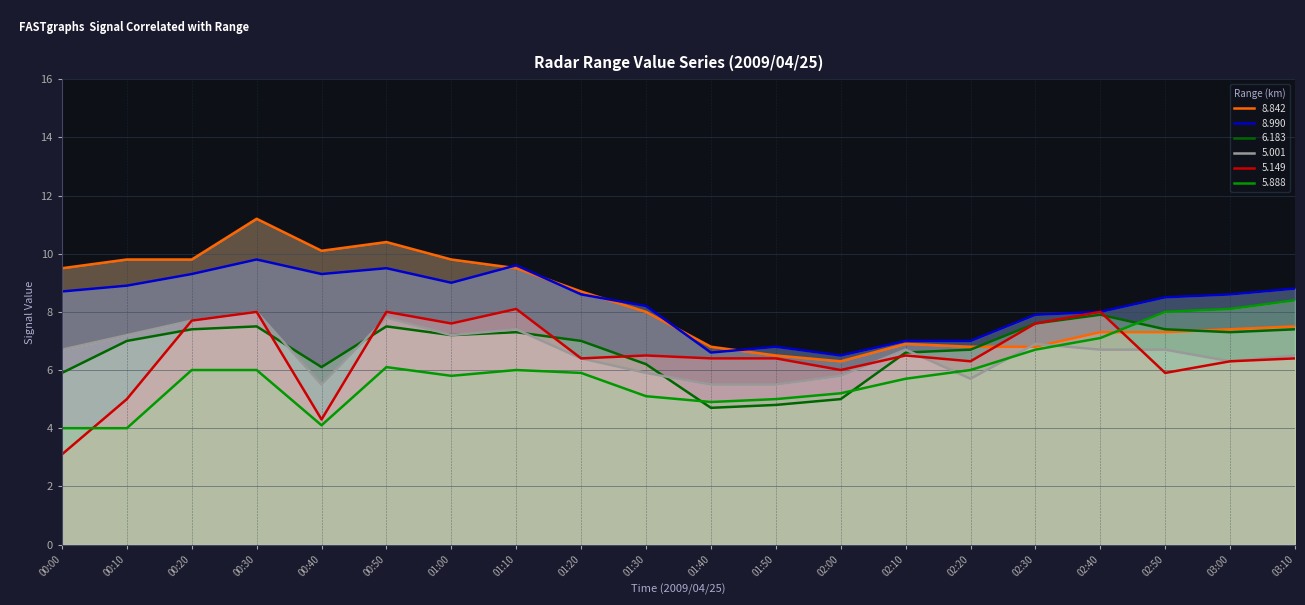

What is the difference between the highest and lowest values at 00:00?

6.4